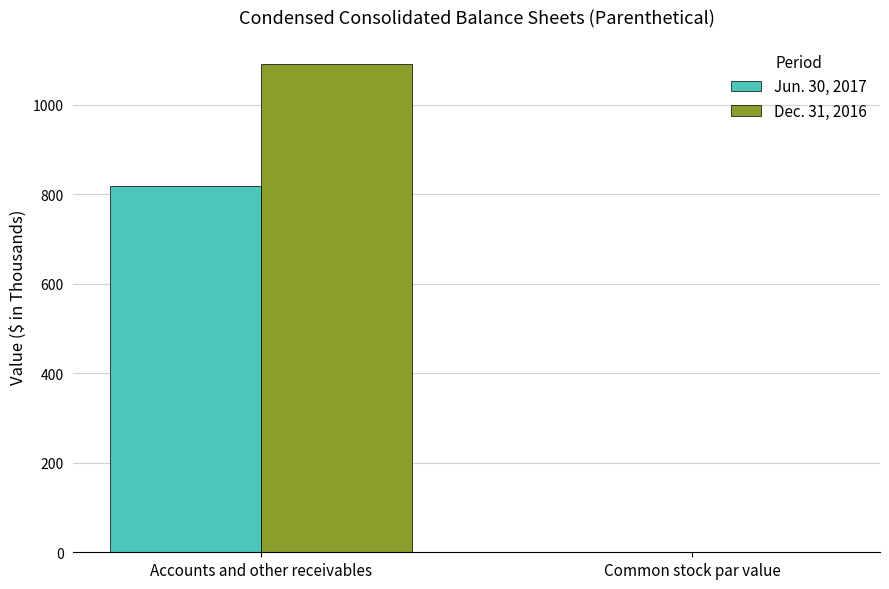

Which series has the largest total across all categories?

Dec. 31, 2016